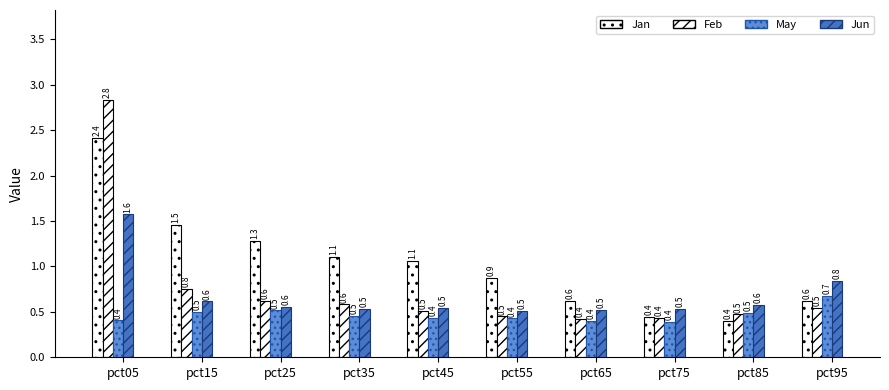

How many groups of bars are there?

10